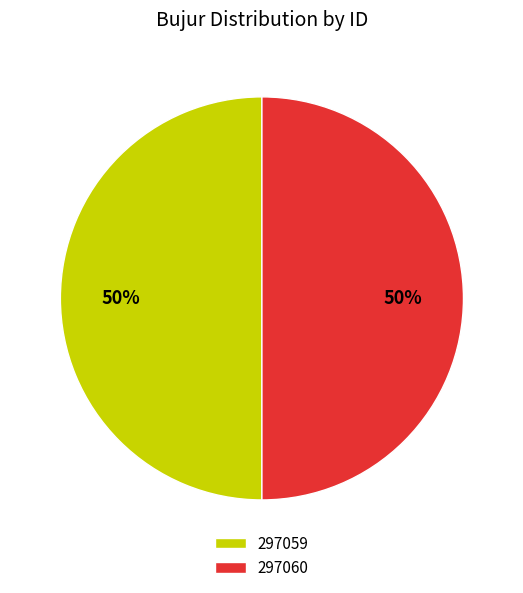

To the nearest percent, what is the combined percentage of 297060 and 297059?

100%